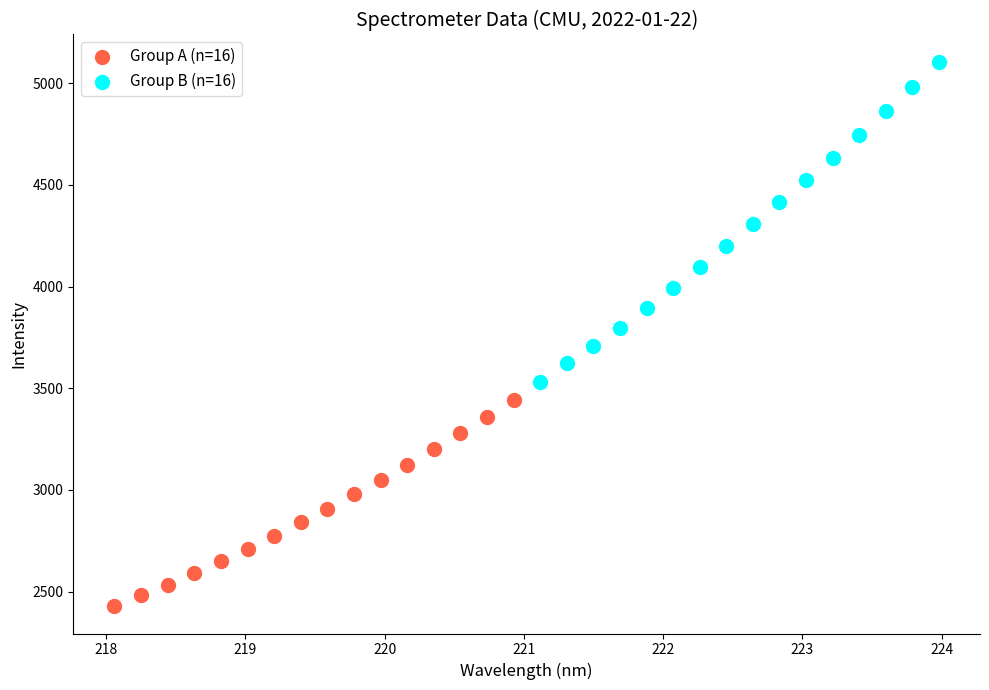

Which series contains the lowest Y value?

Group A (n=16)